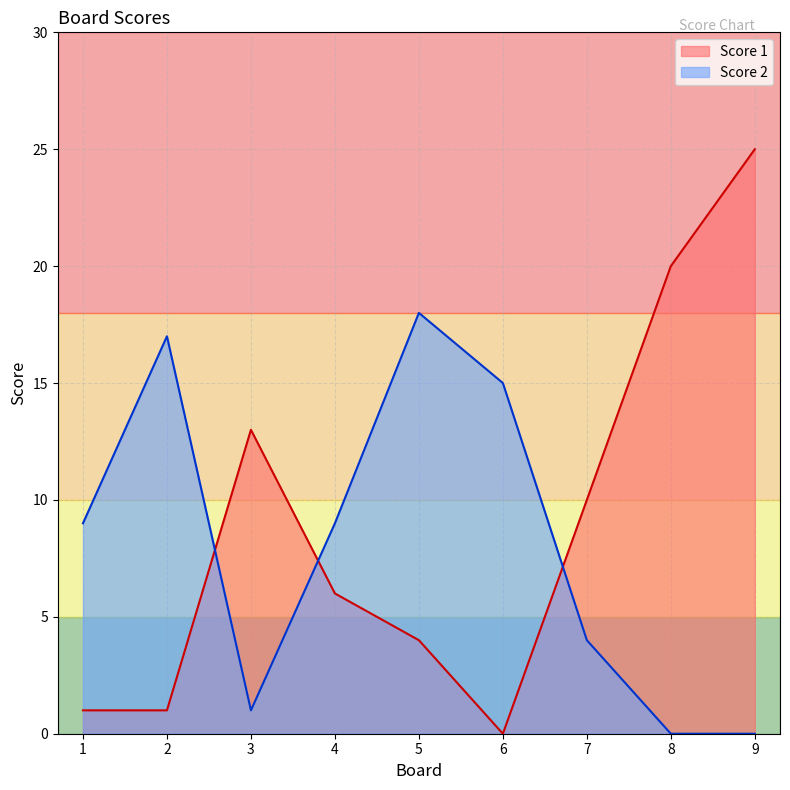

True or false: Score 1 and Score 2 cross at least once.

True